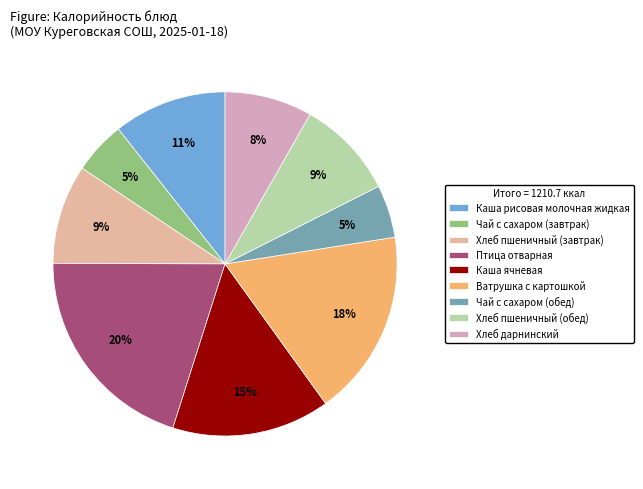

Which slice is the smallest?

Чай с сахаром (завтрак)